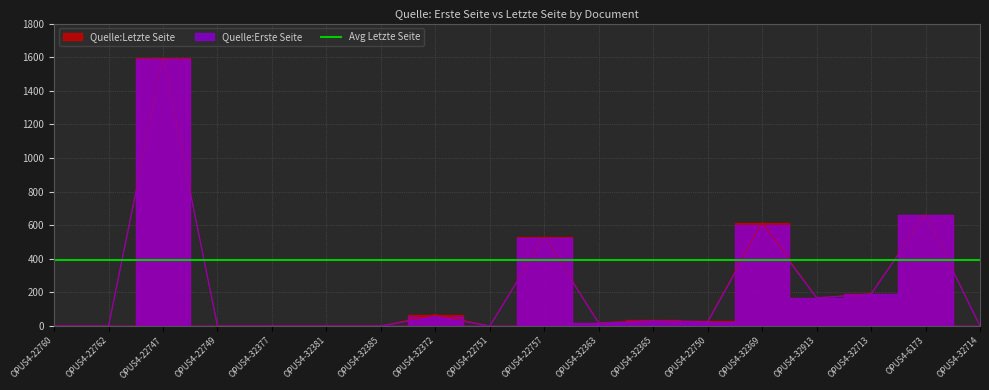

What position from the left is OPUS4-32385?

7